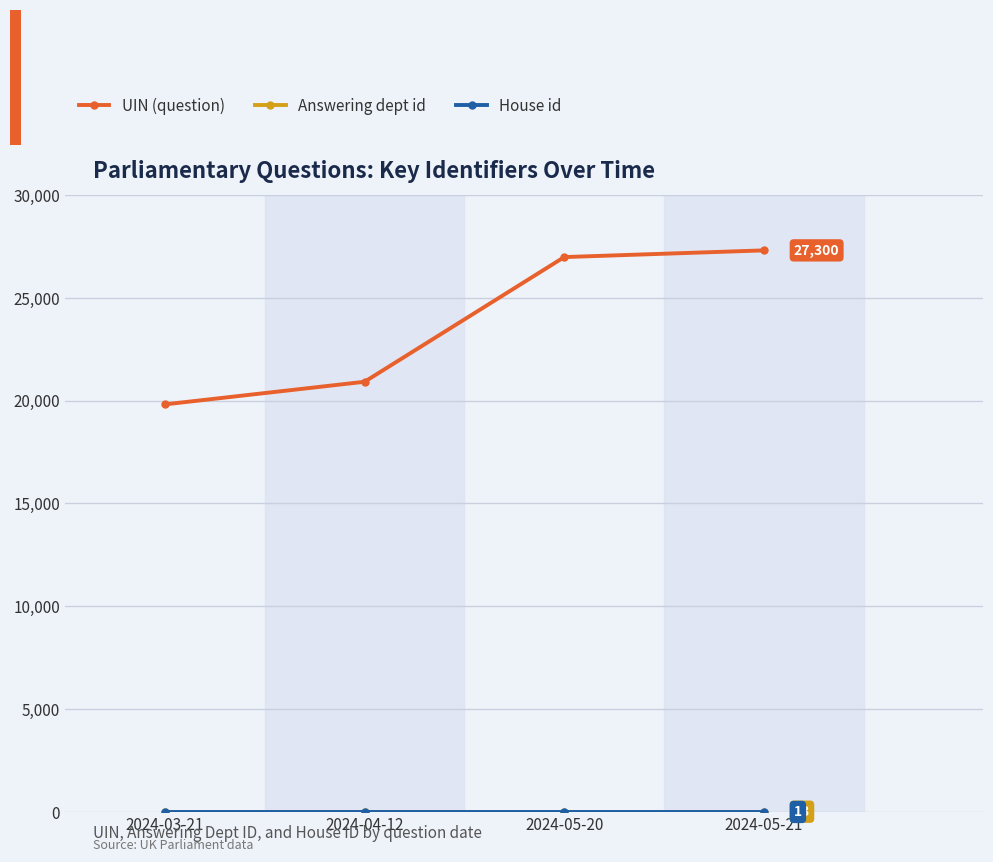

The value of UIN (question) at 2024-03-21 is 30877. True or false?

False